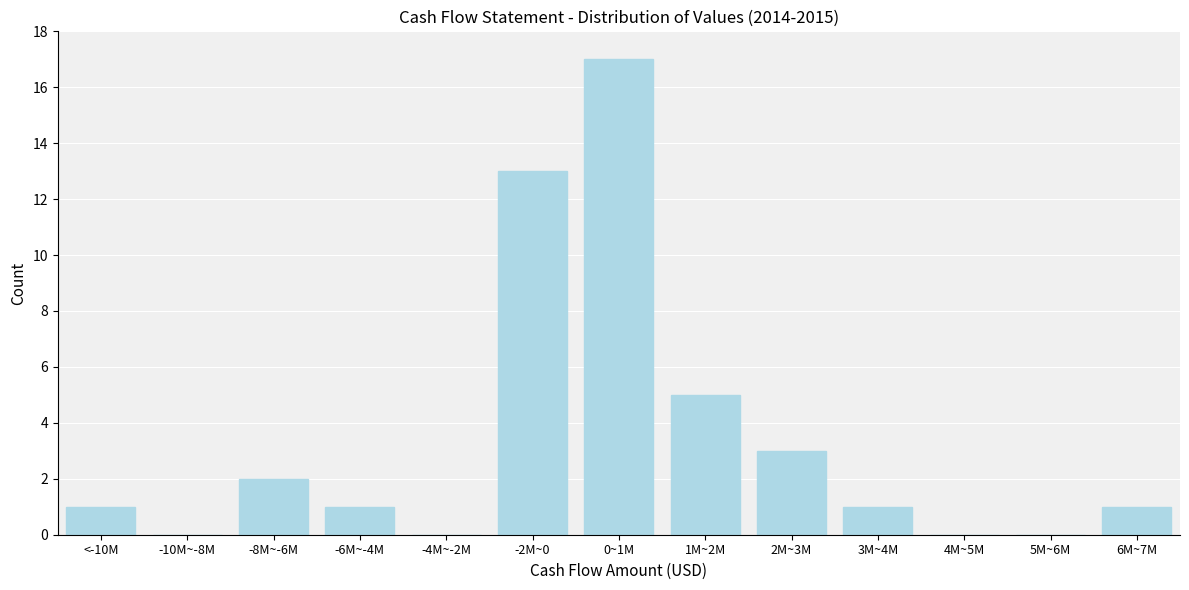

Reading left to right, what are all the values shown in this chart?

<-10M=1	-10M~-8M=0	-8M~-6M=2	-6M~-4M=1	-4M~-2M=0	-2M~0=13	0~1M=17	1M~2M=5	2M~3M=3	3M~4M=1	4M~5M=0	5M~6M=0	6M~7M=1